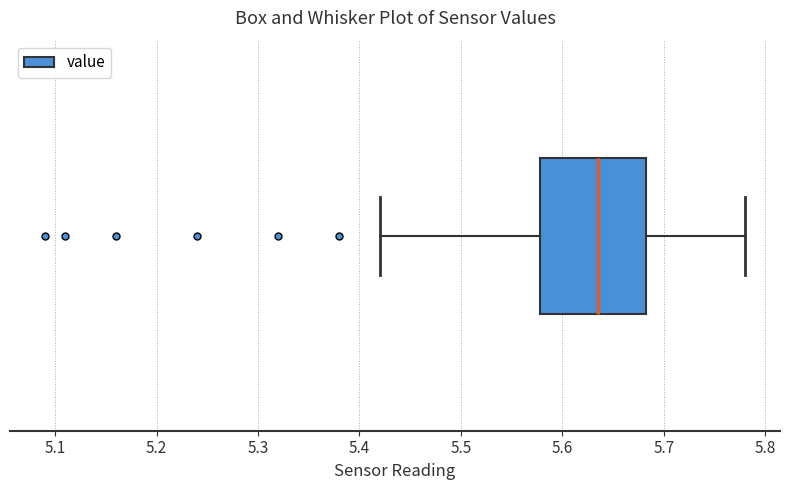

Where does the left whisker of the box end on the x-axis? The values are not printed on the chart, so give them approximately, as read against the axis.

5.42